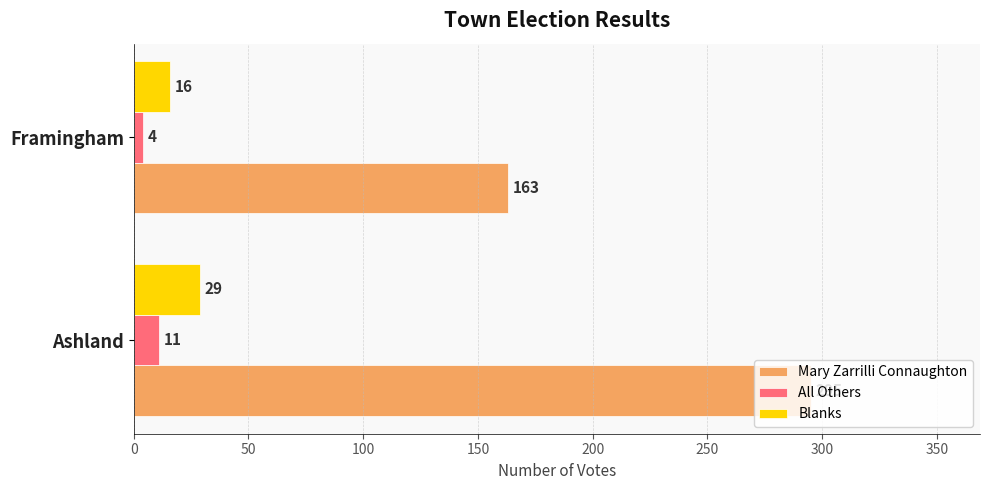

What is the average value of the All Others series?

8